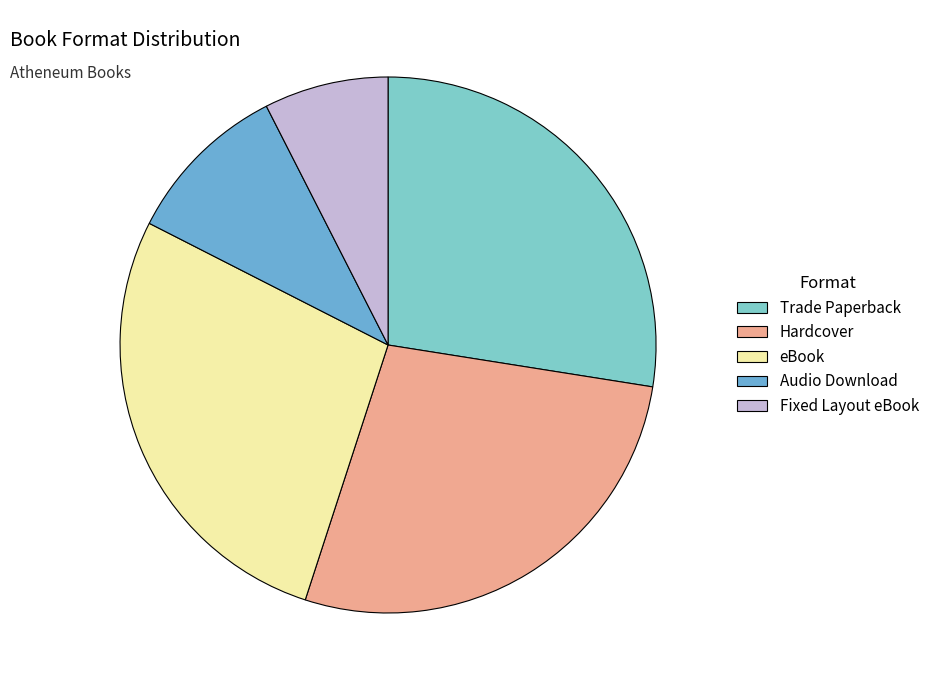

Is it true that Hardcover is 28% of the pie?

True